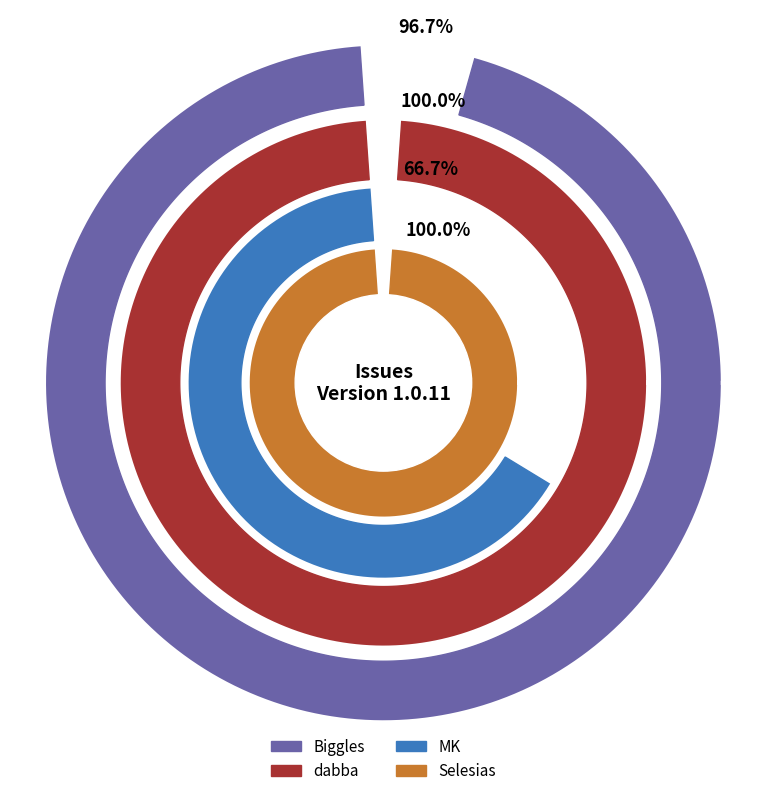

Is it true that 369 is 9% of the pie?

False